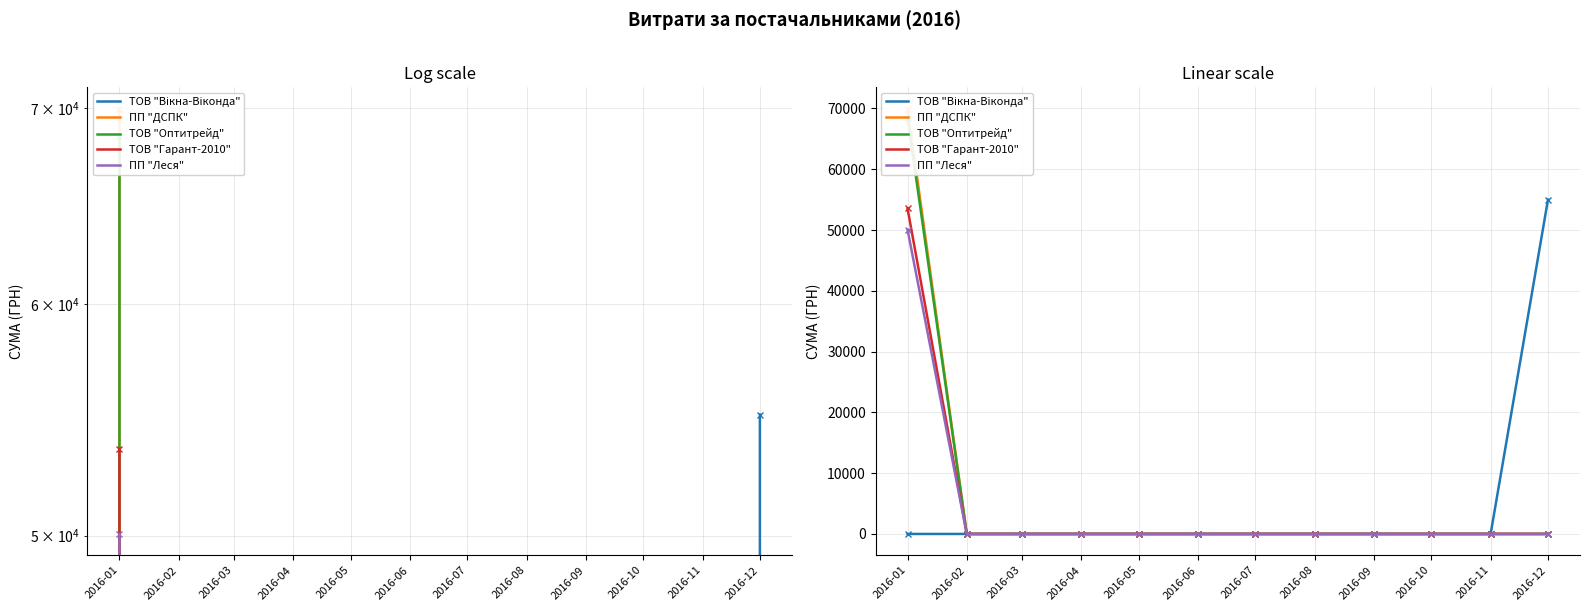

At which category does the chart reach its minimum across all series?

2016-01